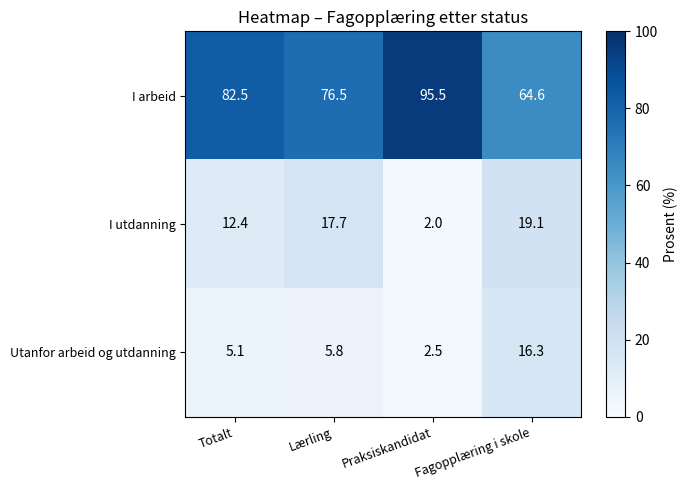

At how many categories does at least one series exceed 54?

4